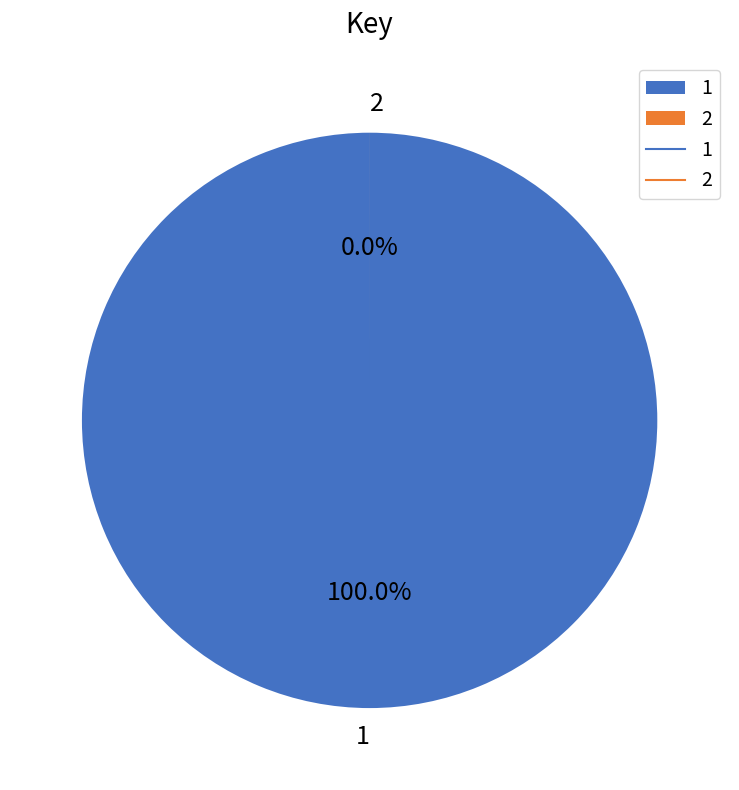

Combined, what portion of the pie is 1 and 2?

100.0%